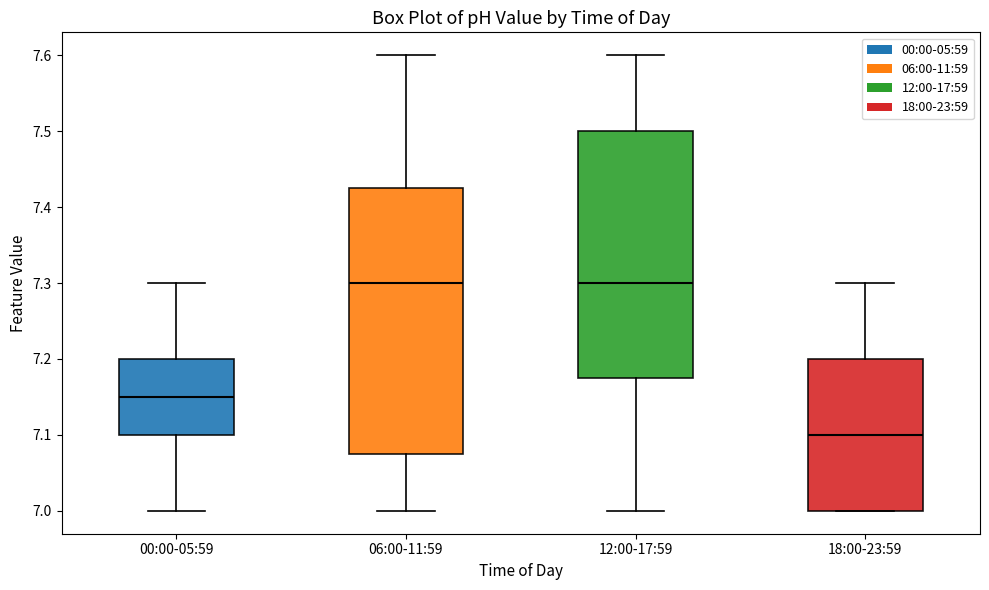

Reading left to right, transcribe this box plot: for each box, give where its median line is, the range the box spans, and where its two whiskers end, as read against the y-axis. The values are not printed on the chart, so give them approximately, as read against the axis.

00:00-05:59: median 7.15, box 7.10 to 7.20, whiskers 7.00 to 7.30
06:00-11:59: median 7.30, box 7.08 to 7.43, whiskers 7.00 to 7.60
12:00-17:59: median 7.30, box 7.18 to 7.50, whiskers 7.00 to 7.60
18:00-23:59: median 7.10, box 7.00 to 7.20, whiskers 7.00 to 7.30